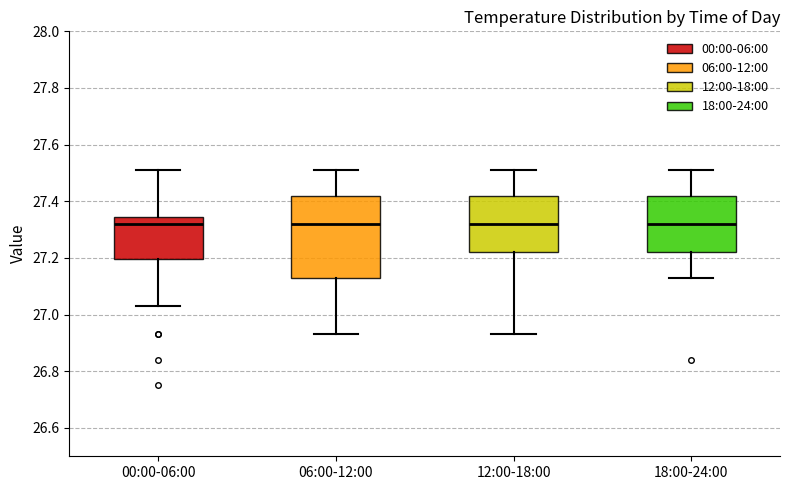

Which box is the tallest, from its lower edge to its upper edge?

06:00-12:00